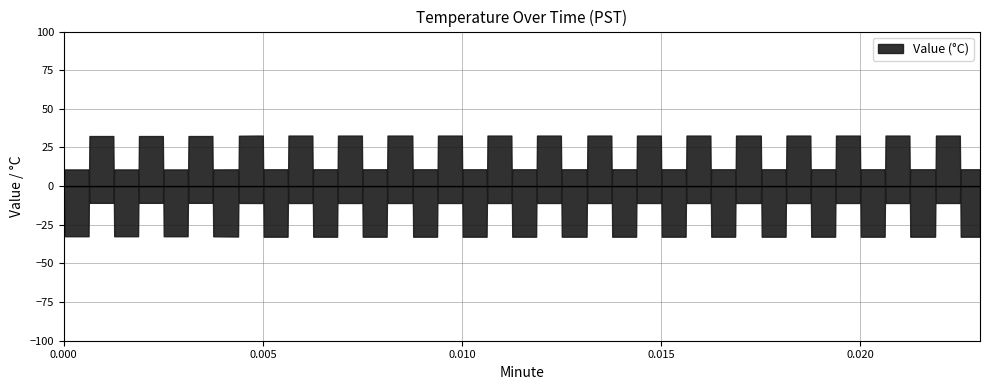

What is the sum of the values at 10 and 23?

21.8